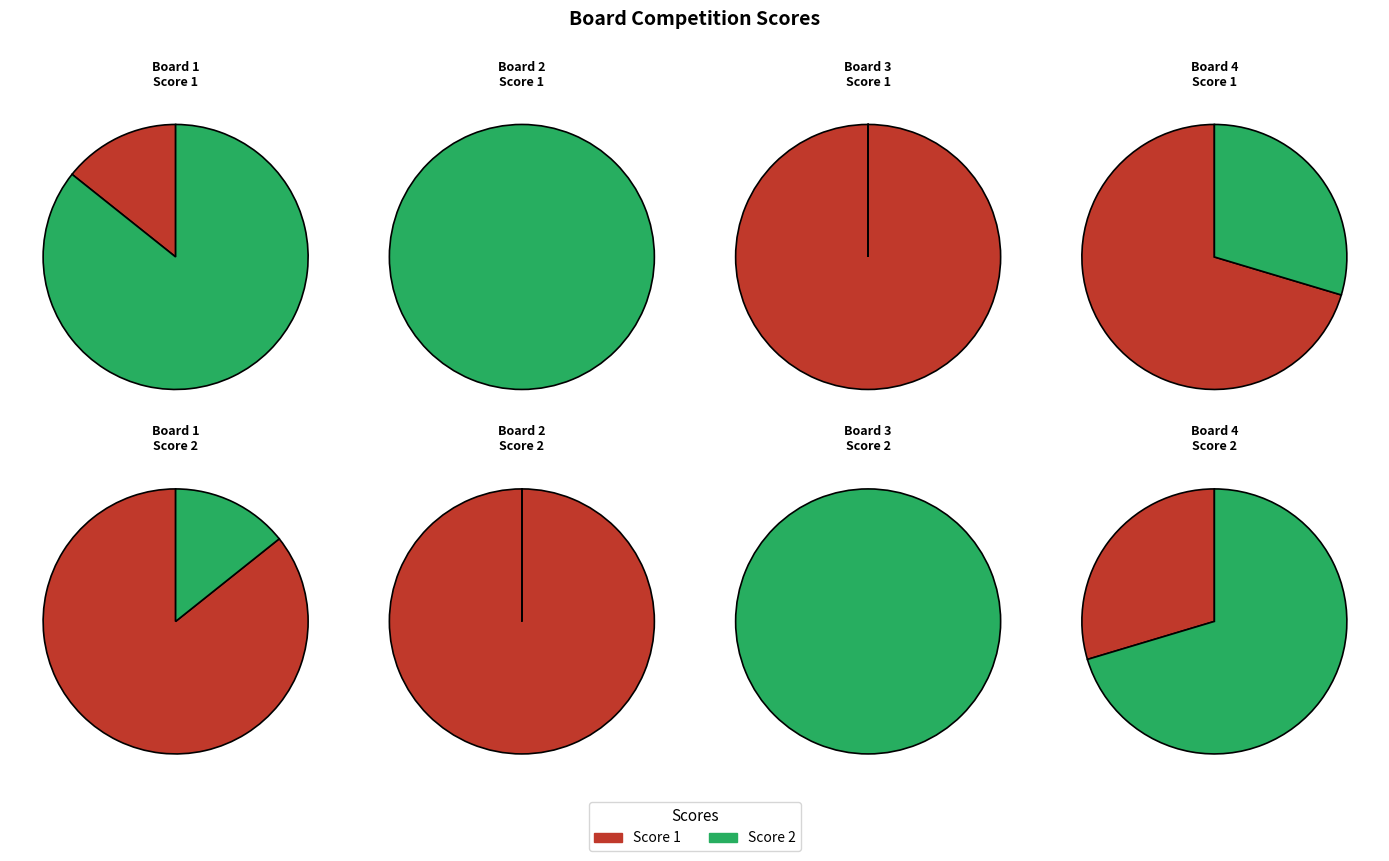

Is there a majority slice in this chart?

Yes